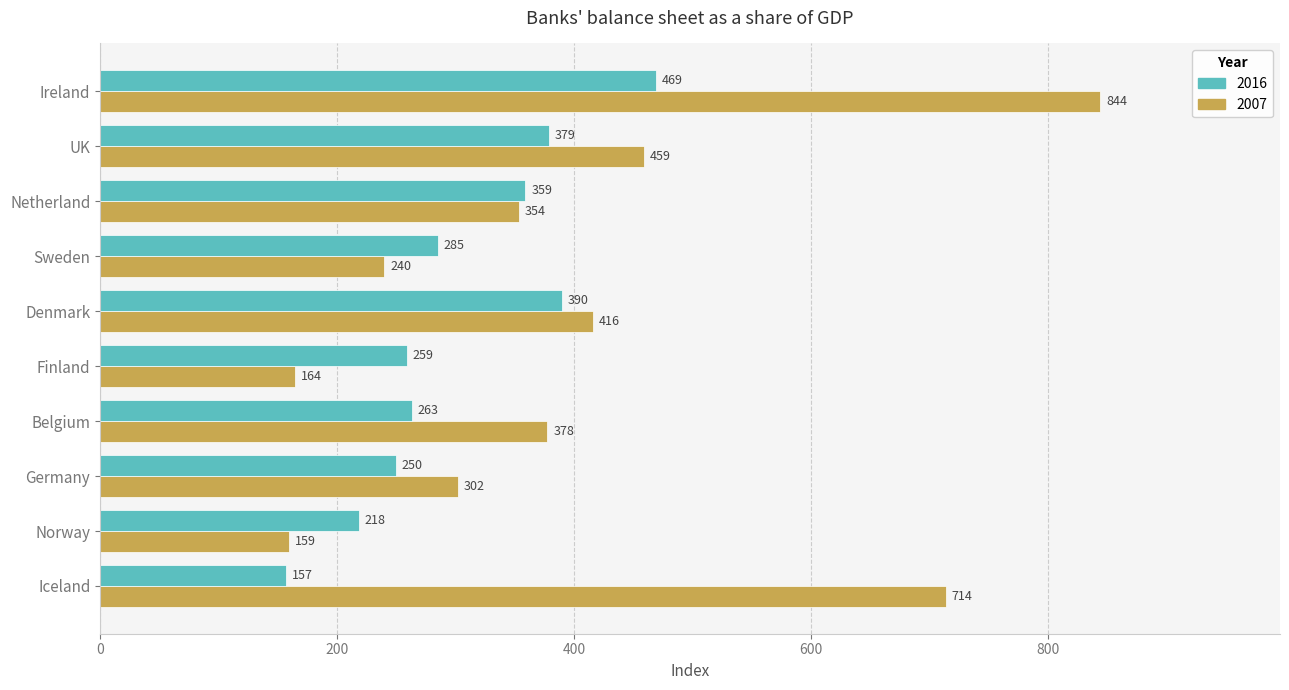

List the series in order of their overall mean, highest first.

2007, 2016